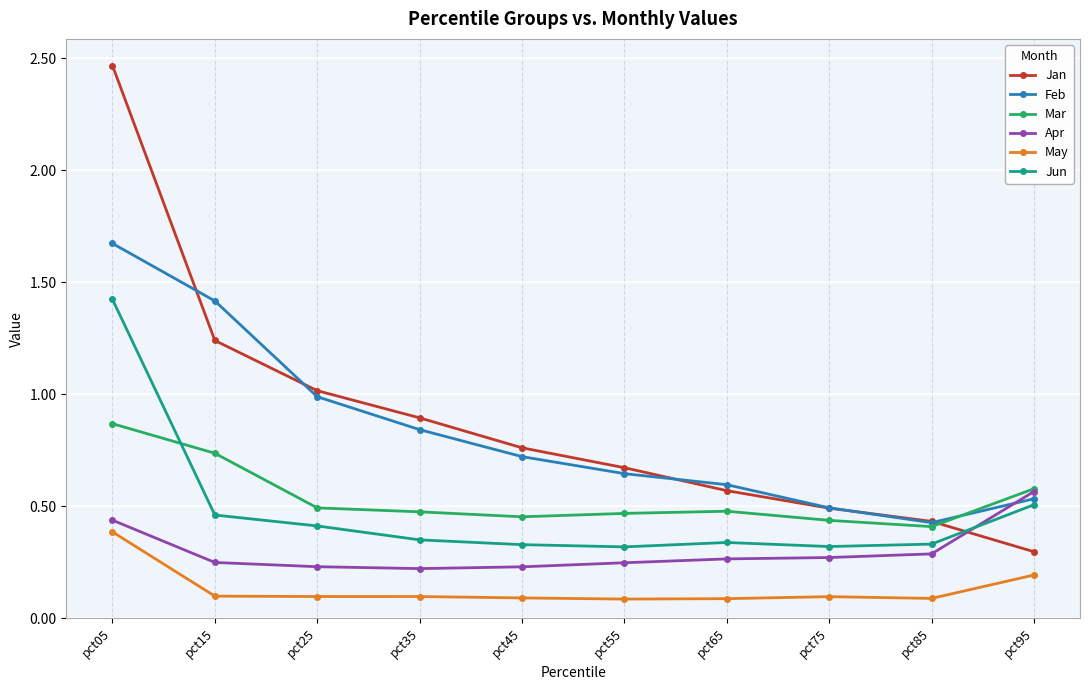

List the series in order of their peak value, lowest first.

May, Apr, Mar, Jun, Feb, Jan